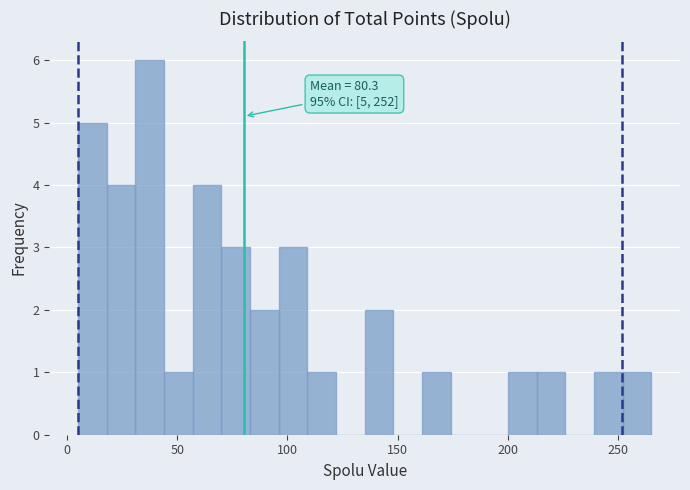

Around what value on the x-axis is the tallest bar? Give the approximate position of its centre, as read against the axis.

40